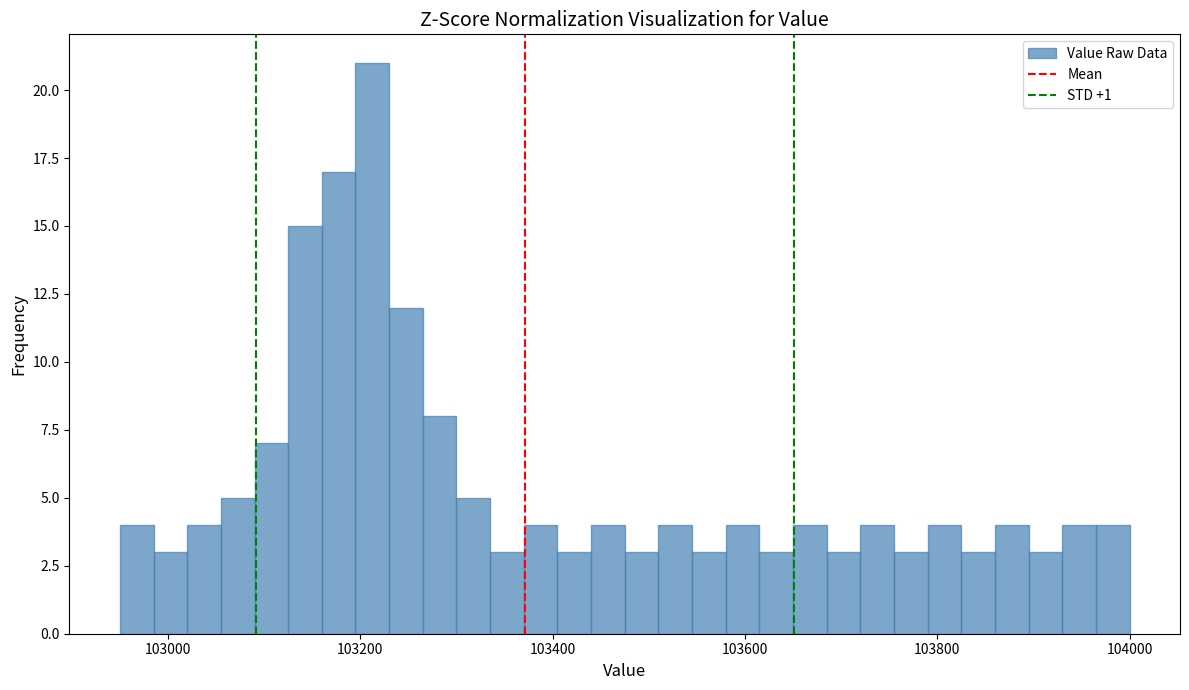

Around what value on the x-axis is the tallest bar? Give the approximate position of its centre, as read against the axis.

103220